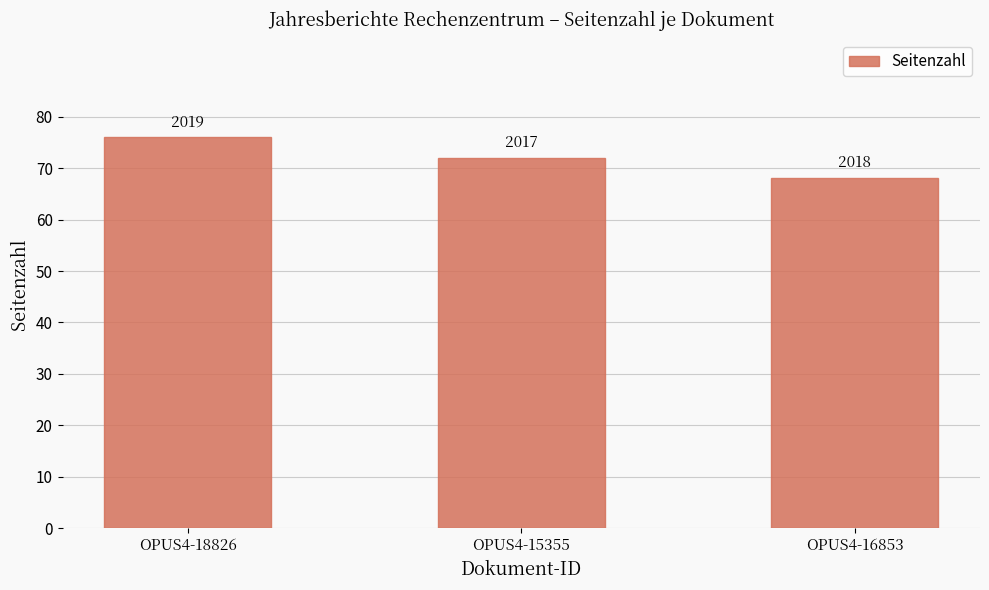

What is the greatest value displayed?

76